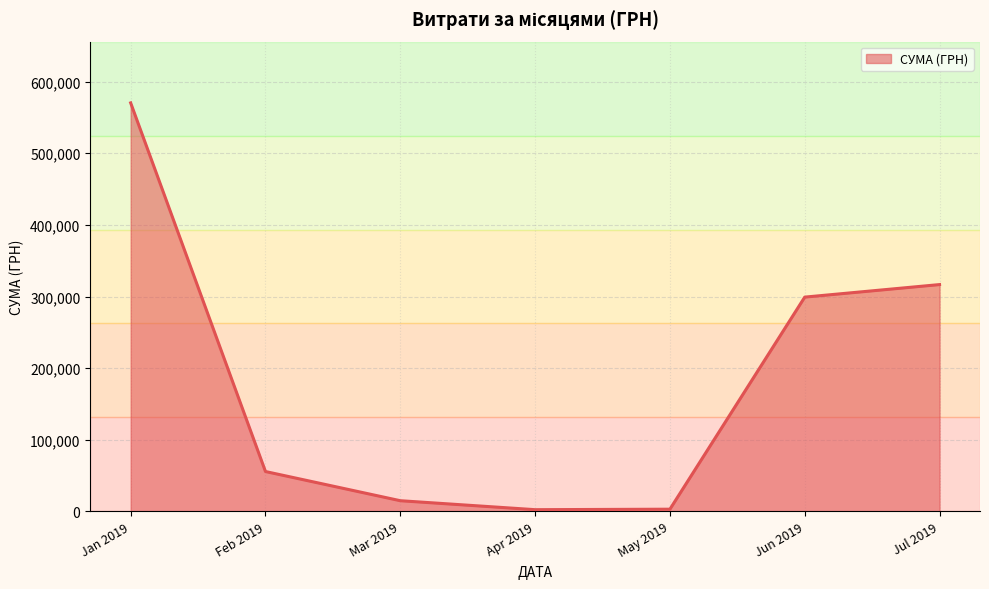

Is it true that the value at Jan 2019 is 212632.4?

False